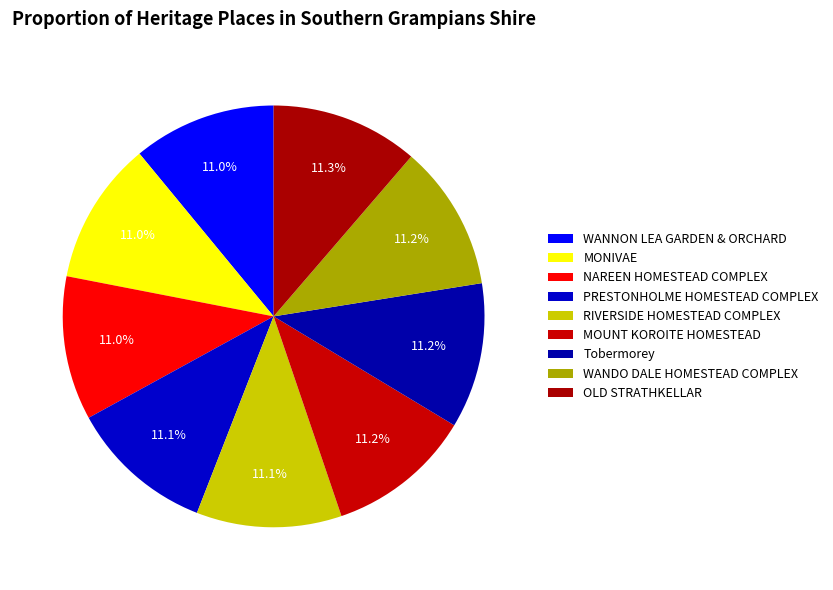

Approximately how many times larger is the value at PRESTONHOLME HOMESTEAD COMPLEX compared to WANNON LEA GARDEN & ORCHARD?

1.0